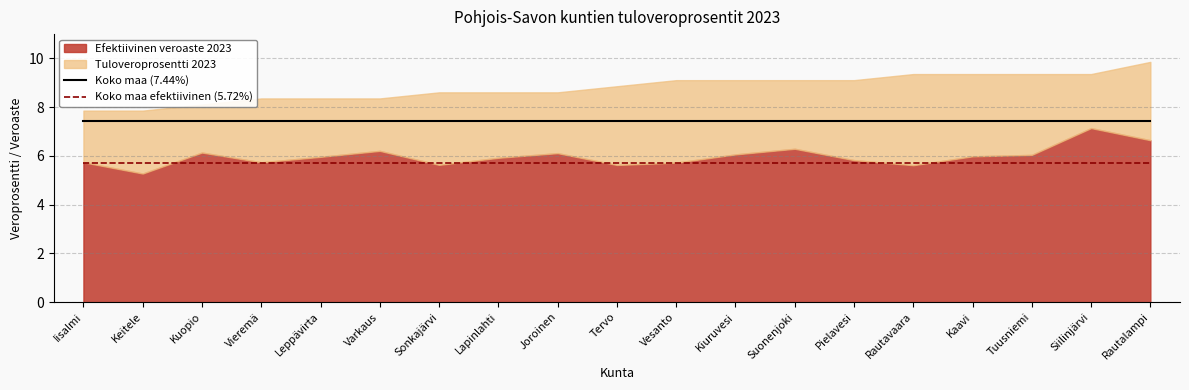

Count the number of categories in the chart.

19